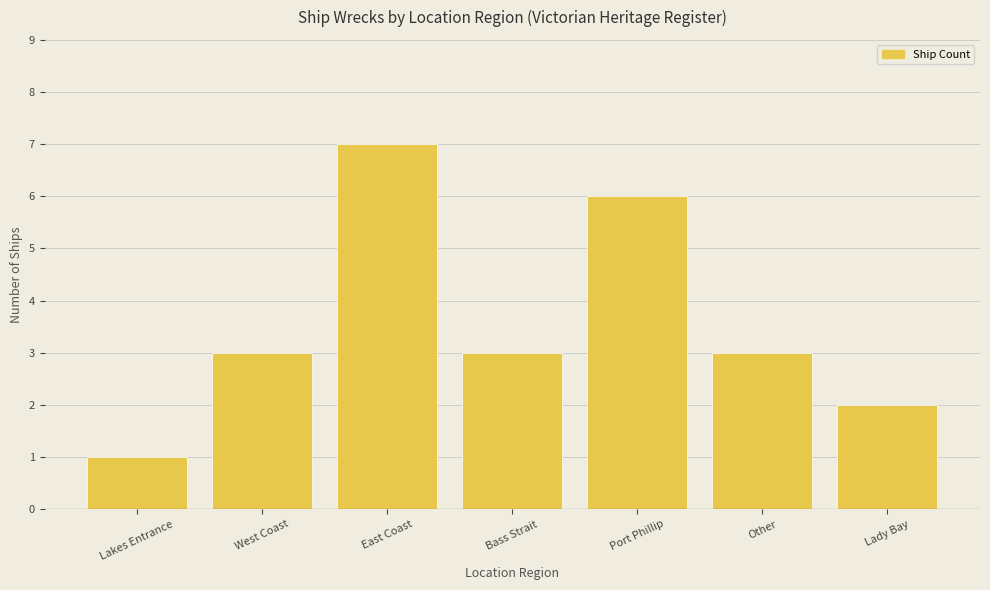

What value does the data have at West Coast?

3